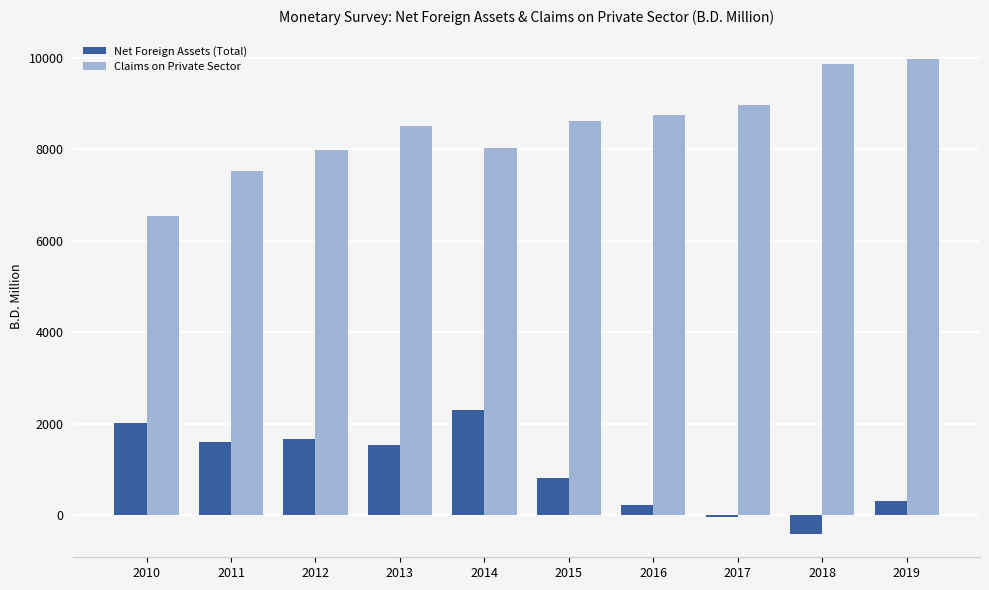

How many values in the Claims on Private Sector series exceed 8627?

5